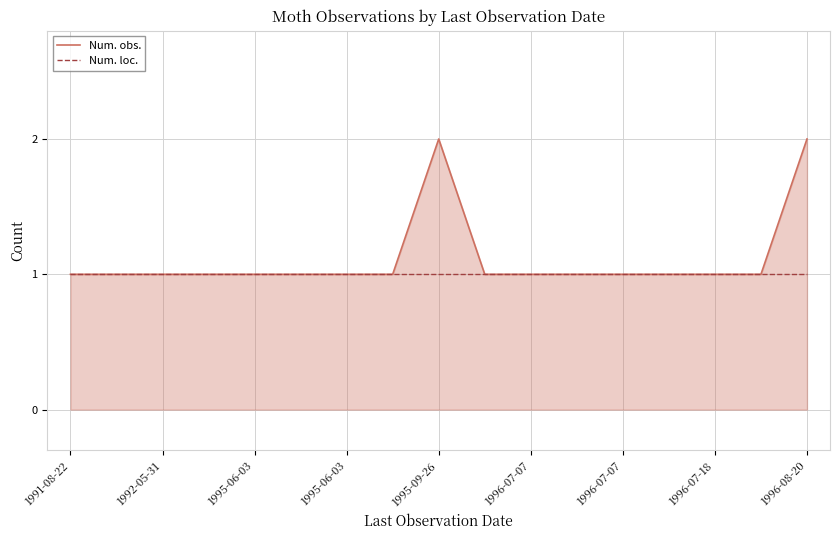

How many lines are shown in the chart?

2